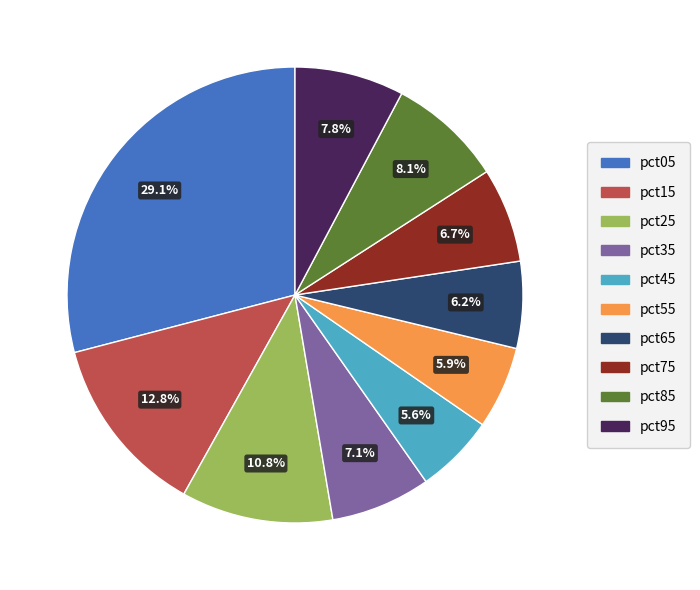

Is there a majority slice in this chart?

No